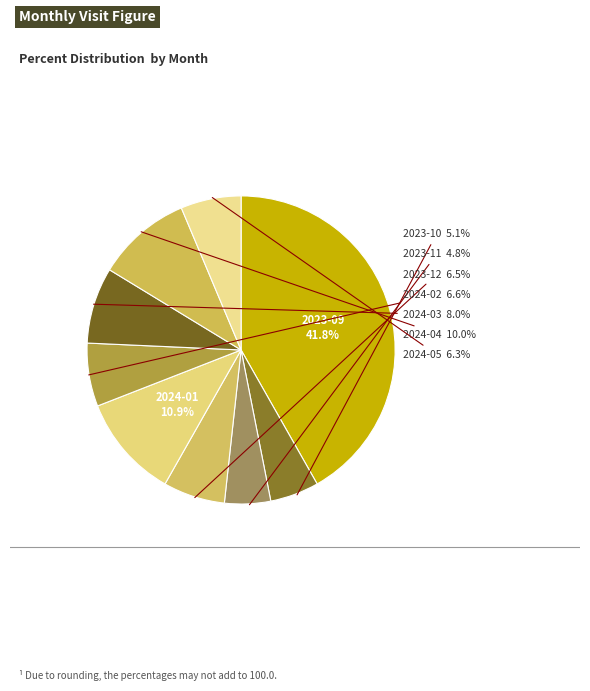

How many segments does this pie chart have?

9